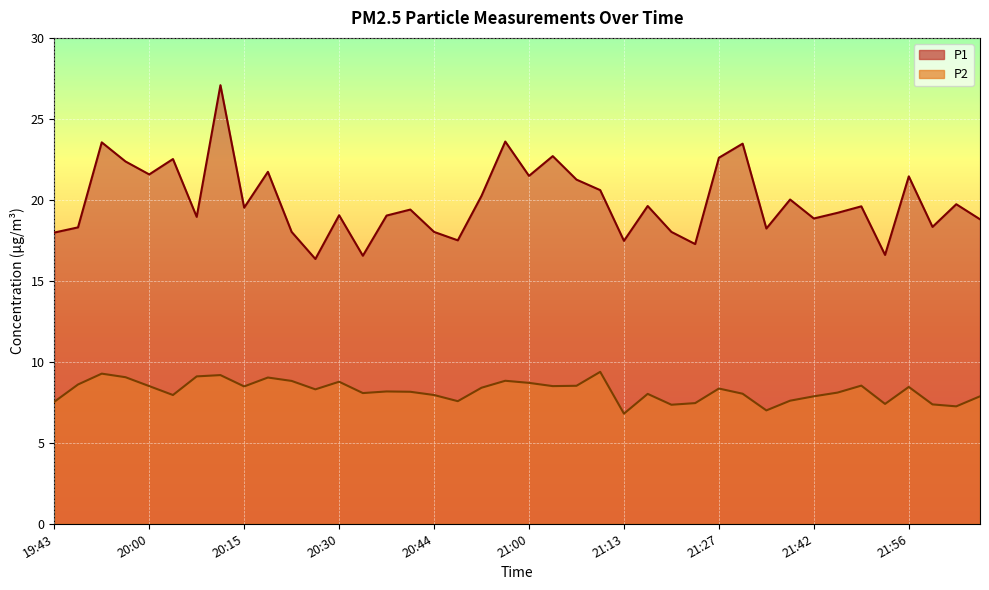

Which series has the widest spread of values?

P1